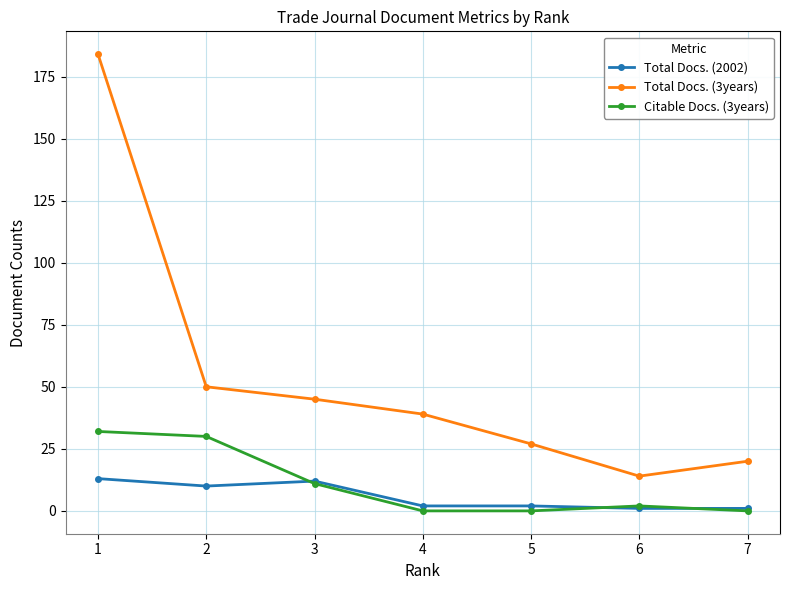

Between 1 and 3, which series saw the biggest shift?

Total Docs. (3years)